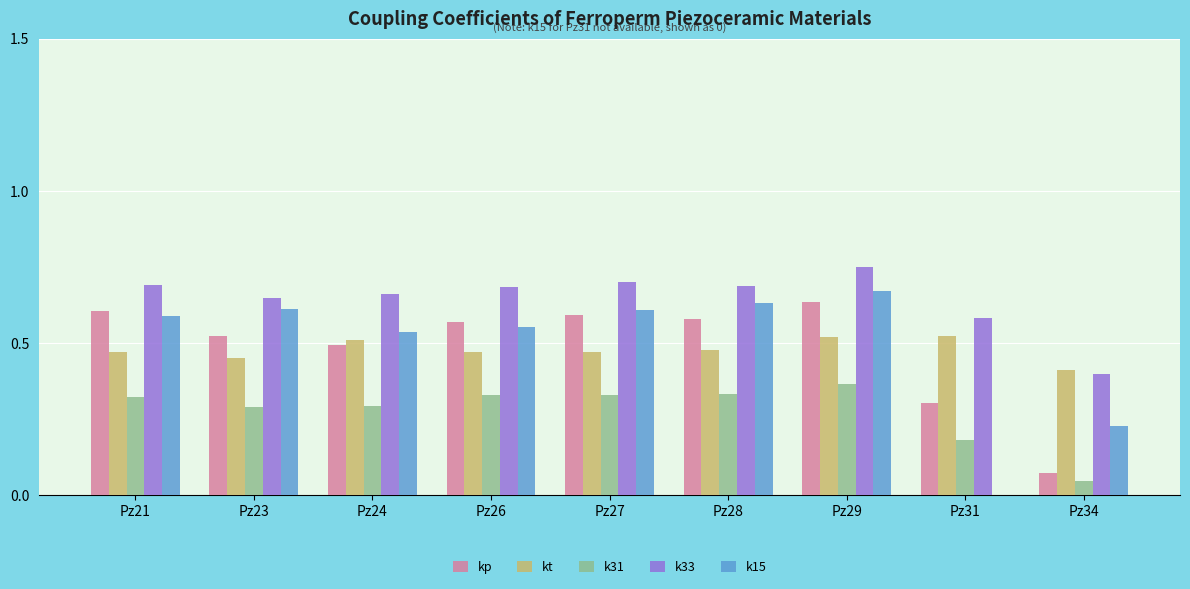

Is the value of kp at Pz21 greater than the value of kt at Pz24?

Yes